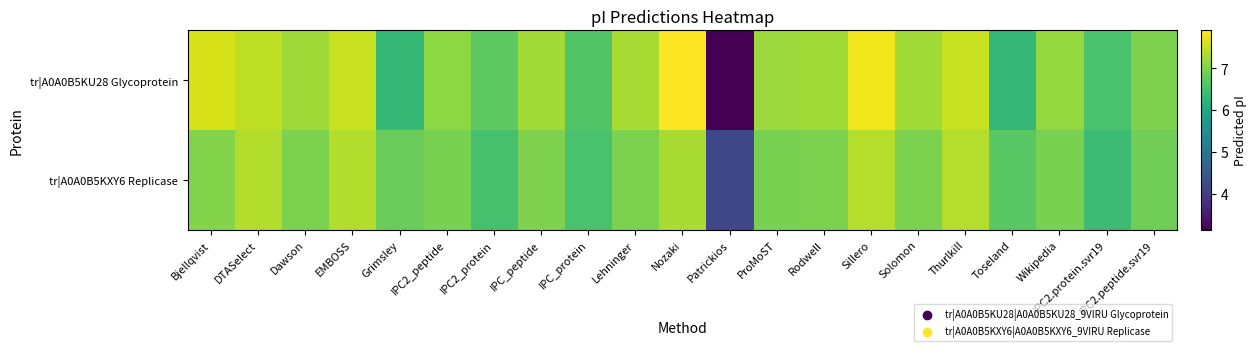

Which series has the largest range (max minus min)?

tr|A0A0B5KU28 Glycoprotein